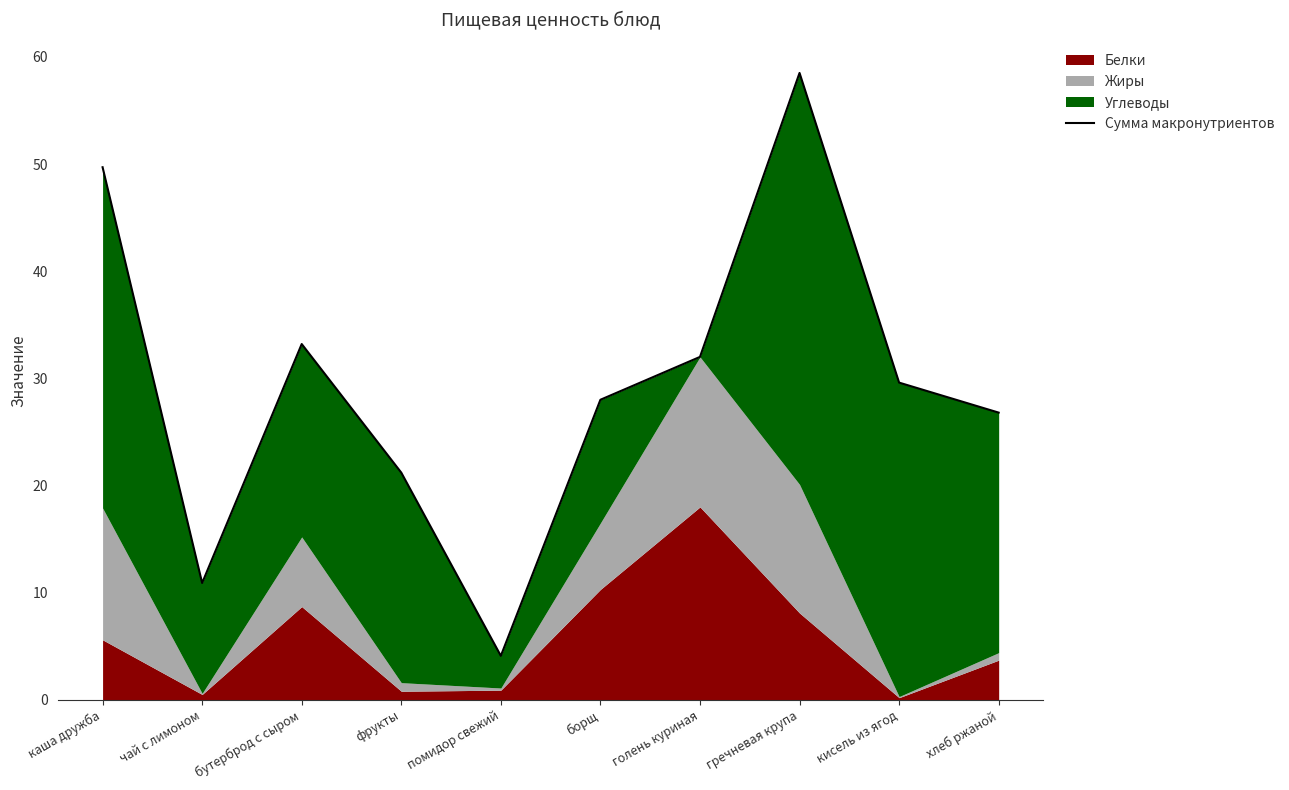

Reading left to right, list all the values displayed in this chart.

каша дружба=49.7	чай с лимоном=10.9	бутерброд с сыром=33.2	фрукты=21.2	помидор свежий=4.1	борщ=28.0	голень куриная=32.0	гречневая крупа=58.5	кисель из ягод=29.6	хлеб ржаной=26.8